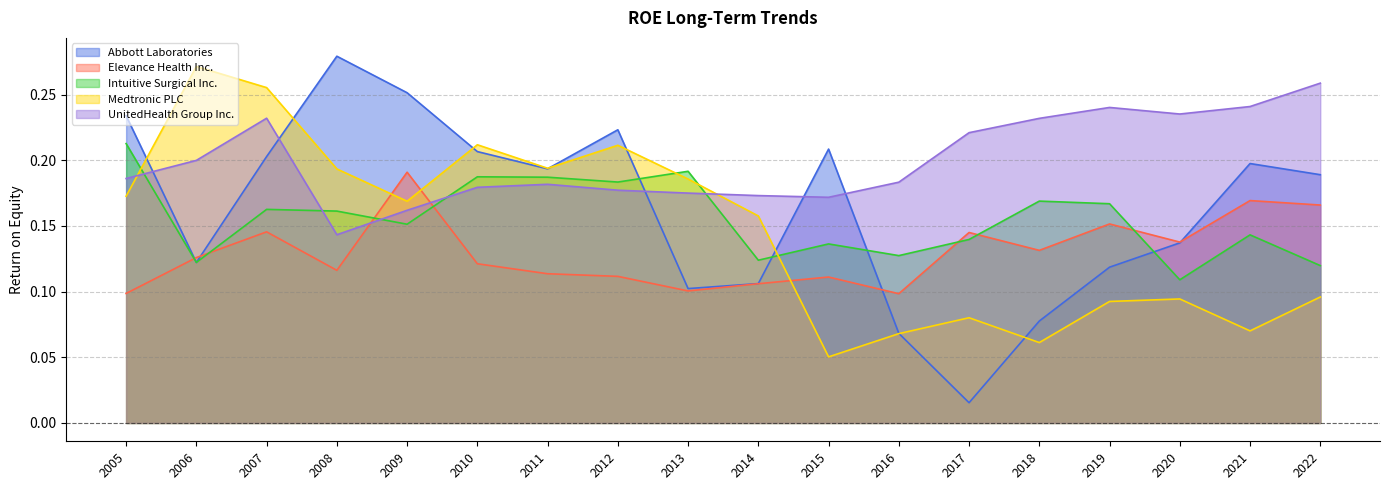

Does the chart have visible grid lines?

Yes